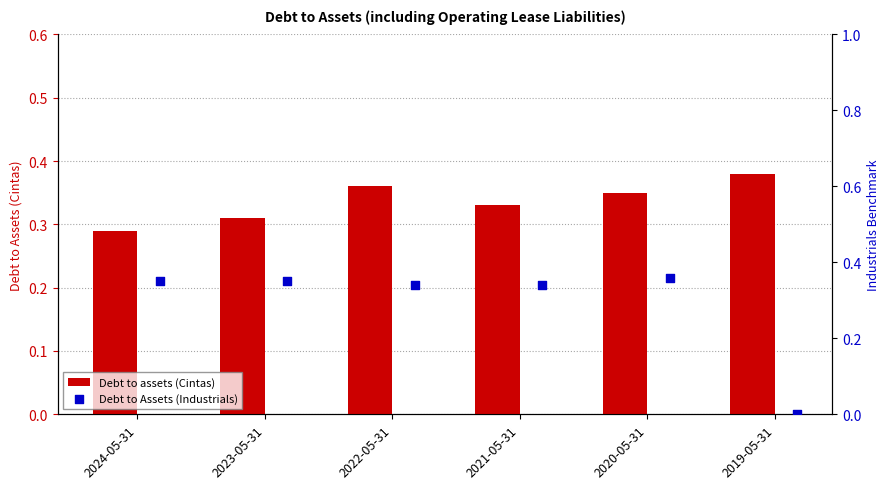

True or false: Debt to assets (Cintas) has a value of 0.6 at 2022-05-31.

False